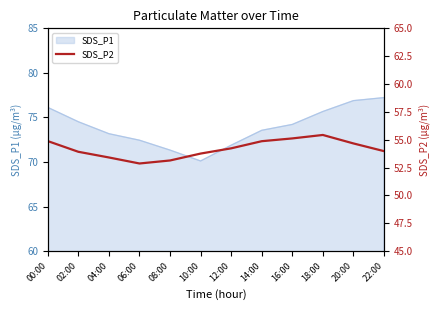

What is the maximum value for SDS_P1?

77.2